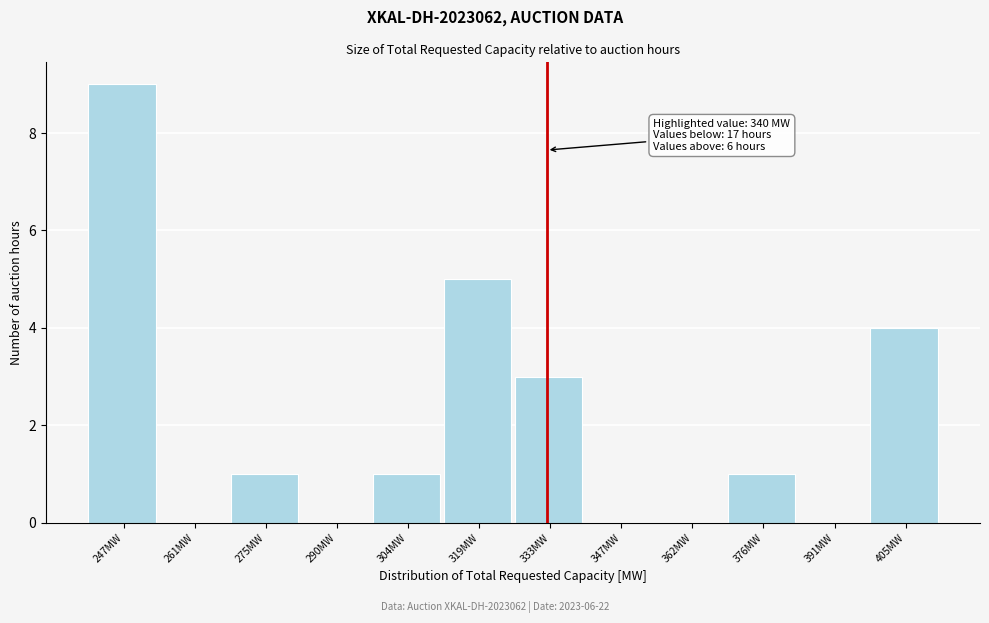

Reading left to right, list all the values displayed in this chart.

247MW=9	261MW=0	275MW=1	290MW=0	304MW=1	319MW=5	333MW=3	347MW=0	362MW=0	376MW=1	391MW=0	405MW=4